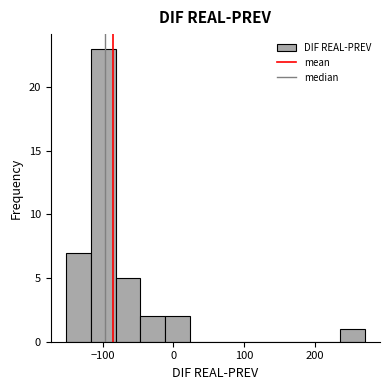

Around what value on the x-axis is the tallest bar? Give the approximate position of its centre, as read against the axis.

-100